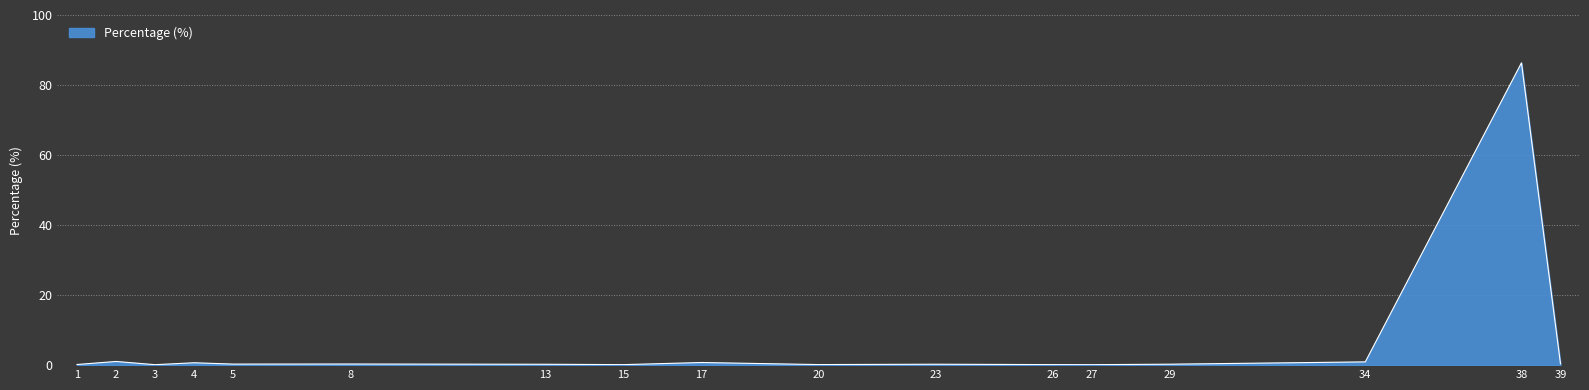

The chart shows a value of 0.9 at 34. True or false?

True